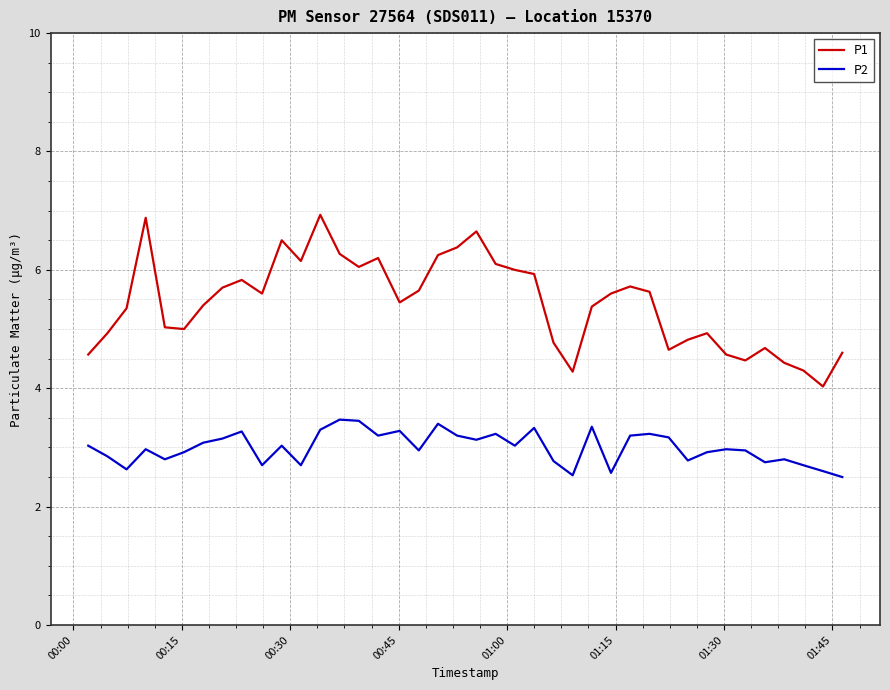

True or false: P2 and P1 cross at least once.

False